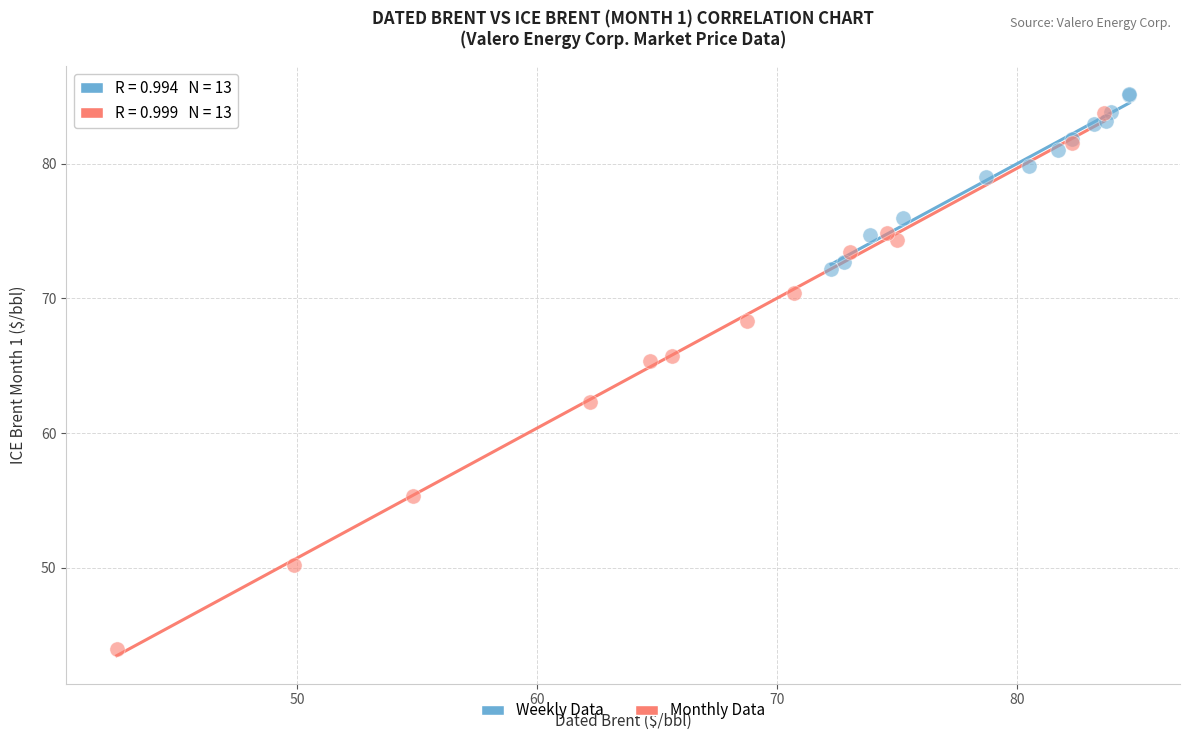

Which series contains the lowest Y value?

Monthly Data